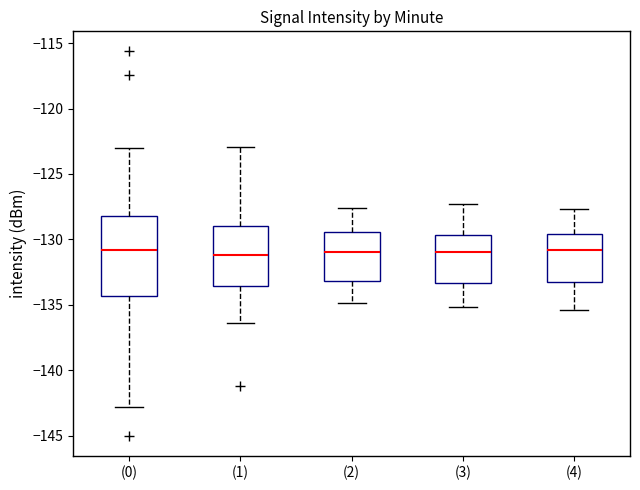

Where does the lower whisker of the box for (0) end on the y-axis? The values are not printed on the chart, so give them approximately, as read against the axis.

-143.0